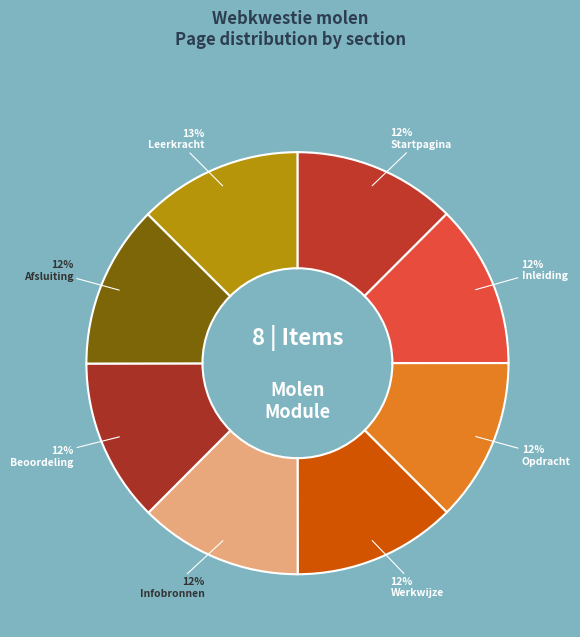

How many segments does this pie chart have?

8